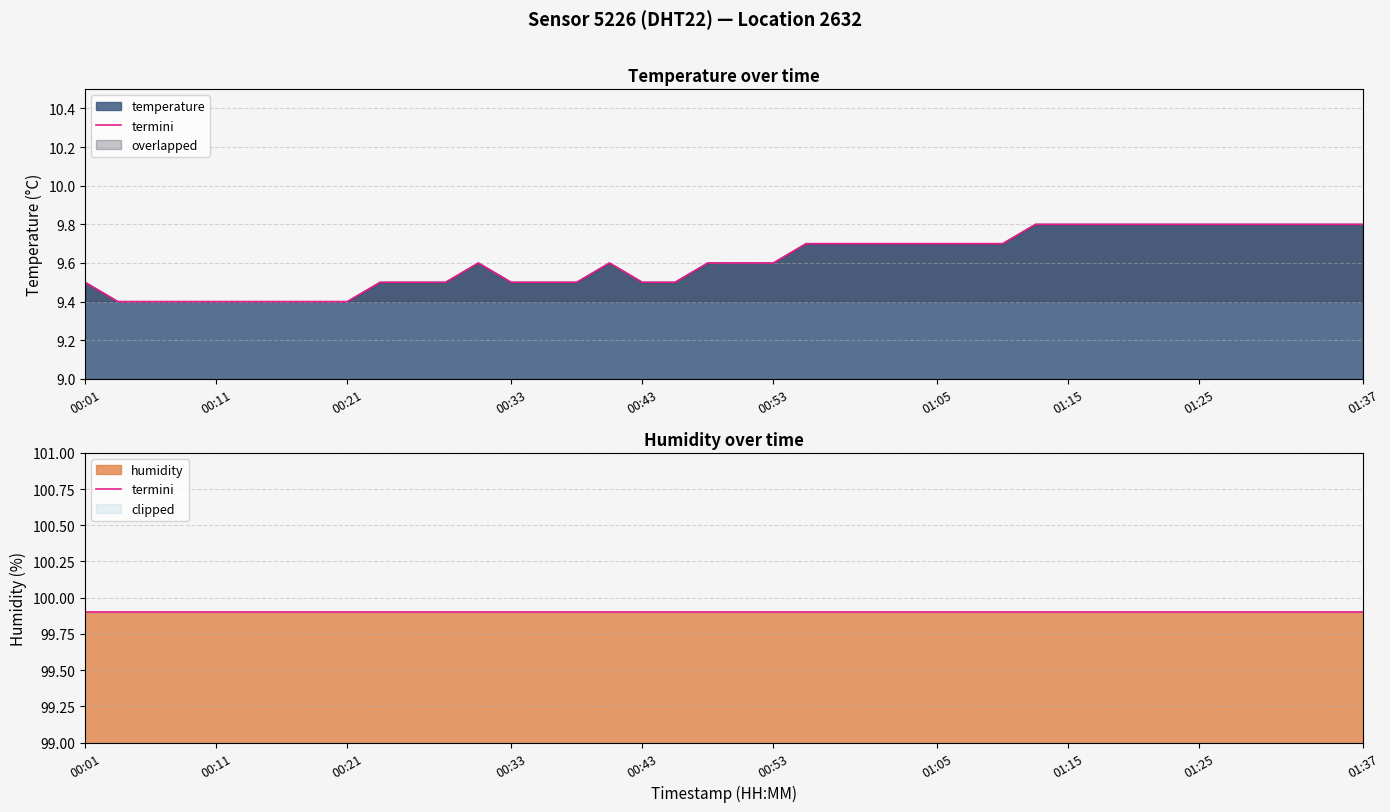

What is the sum of all values?

384.4